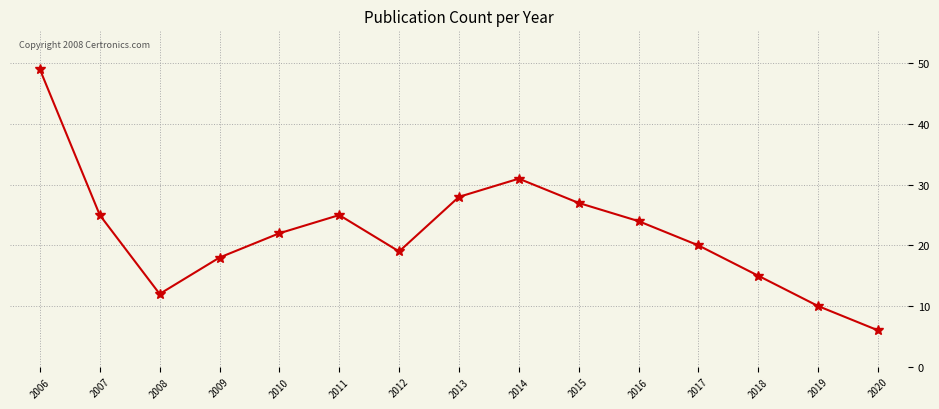

Is it true that the value at 2009 is 18?

True